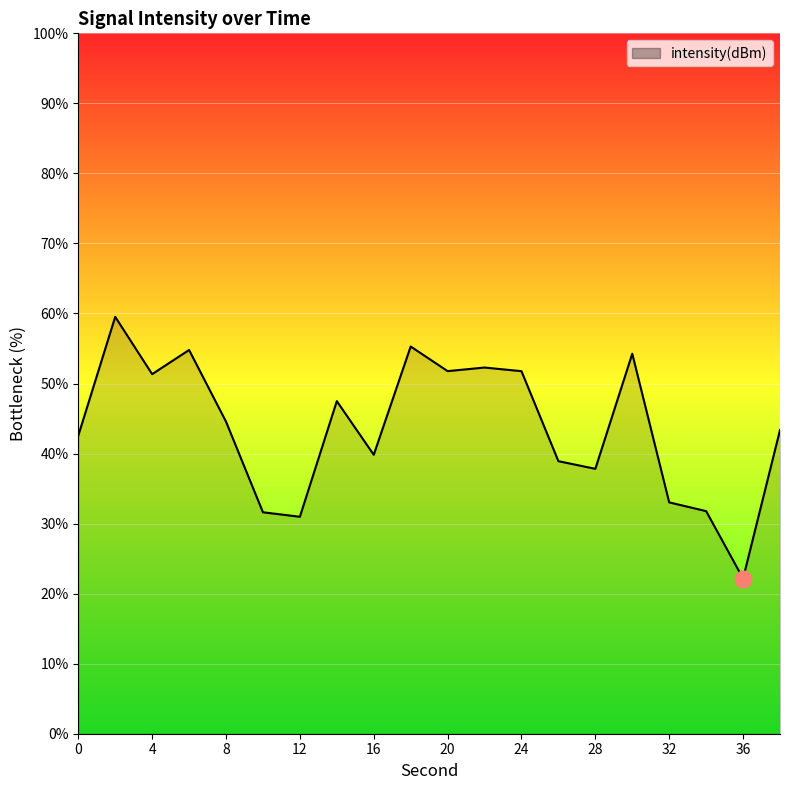

What is the minimum value shown in the chart?

22.2